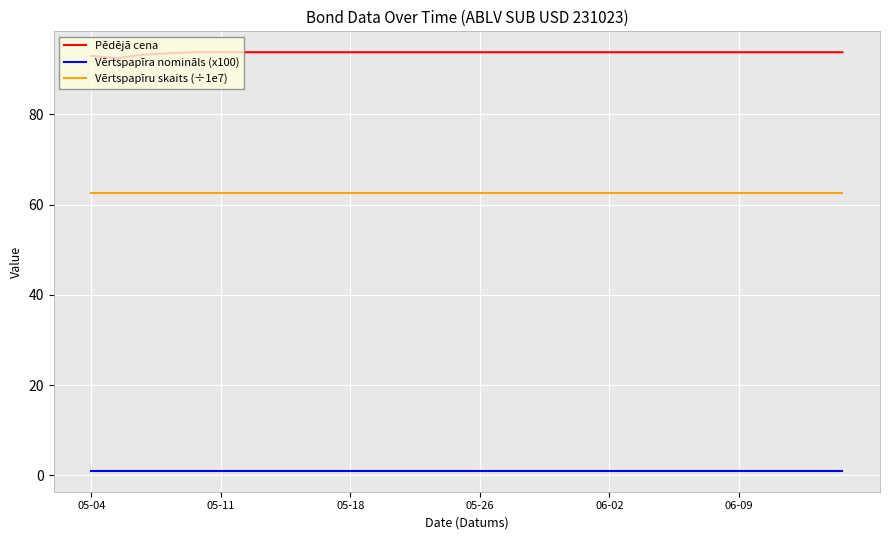

Rank the series by their maximum value, from lowest to highest.

Vērtspapīra nomināls (x100), Vērtspapīru skaits (÷1e7), Pēdējā cena